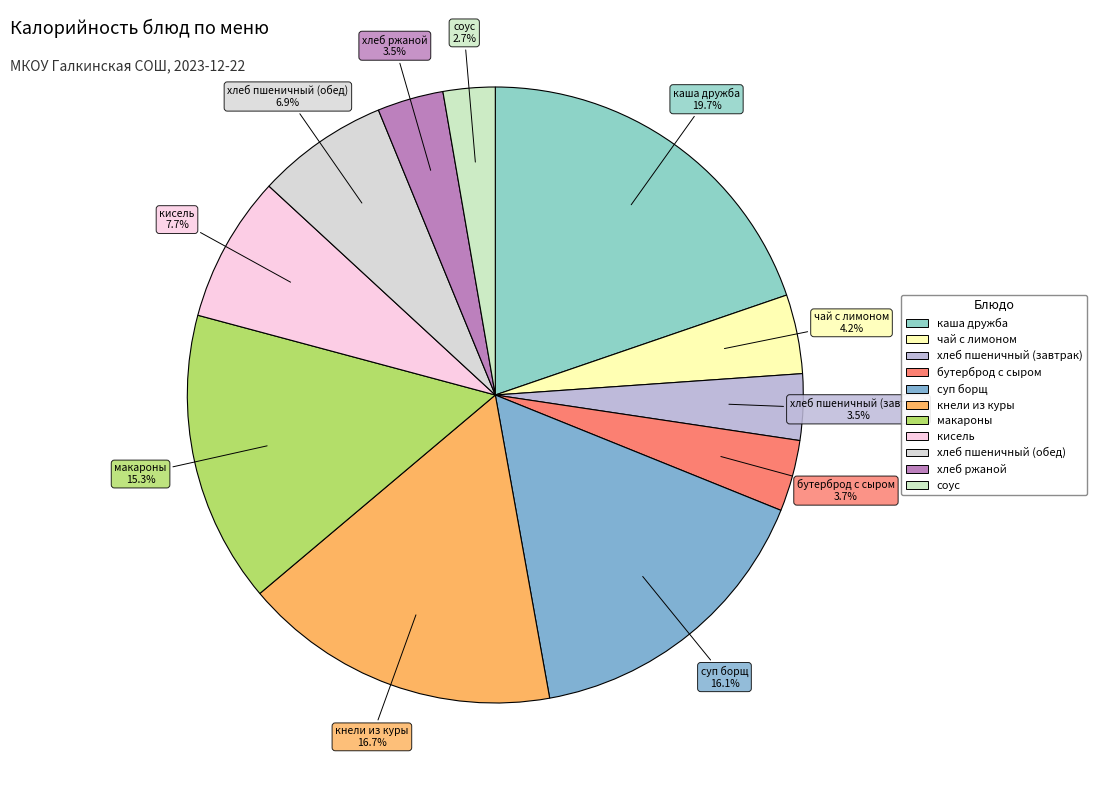

Which has a higher value, бутерброд с сыром or макароны?

макароны